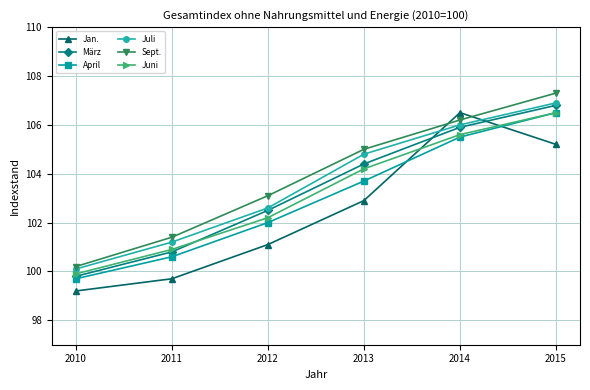

What is the greatest value displayed?

107.3